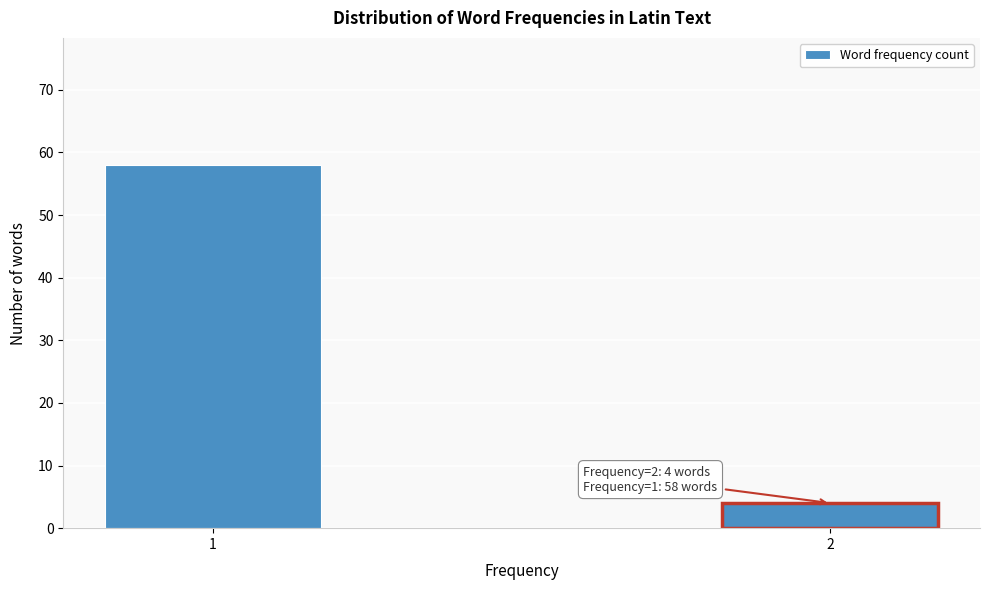

Reading right to left, what are all the values shown in this chart?

4	58